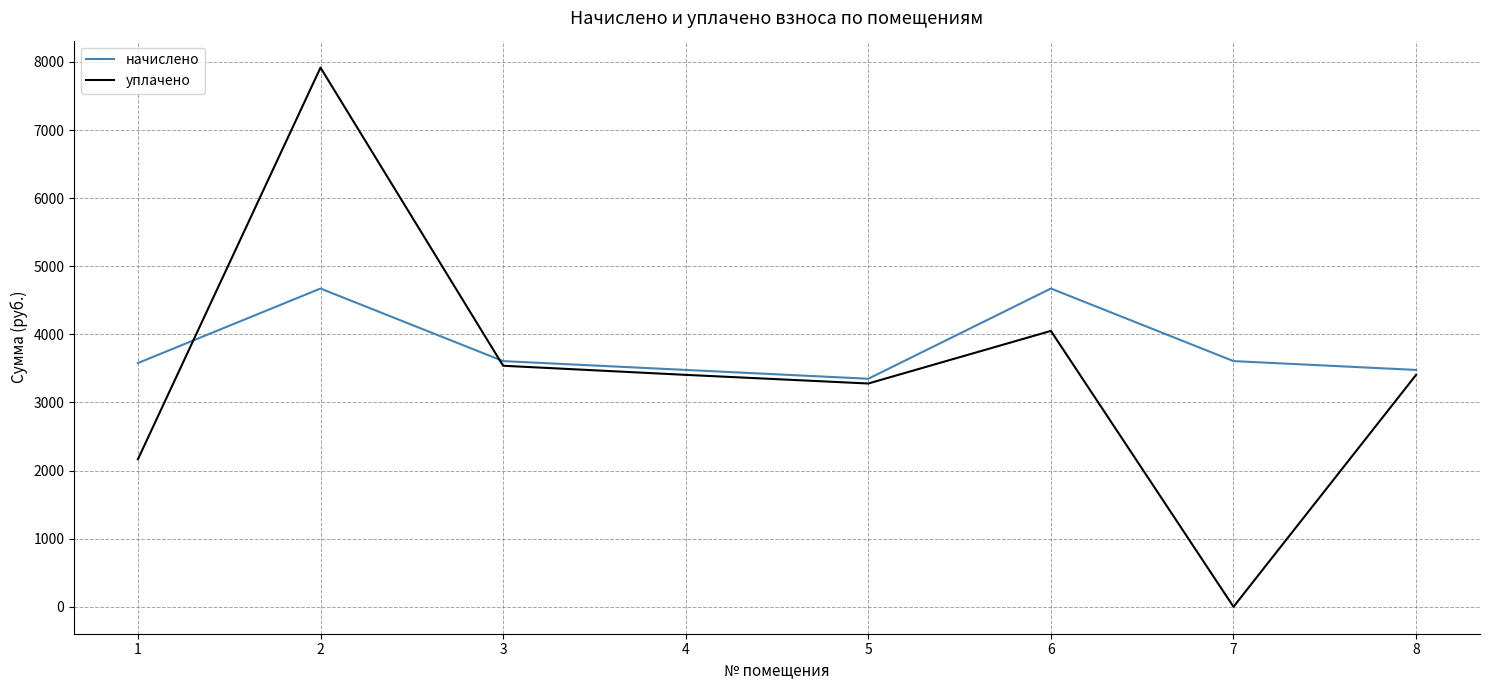

Where does the начислено series first go above 3607?

2